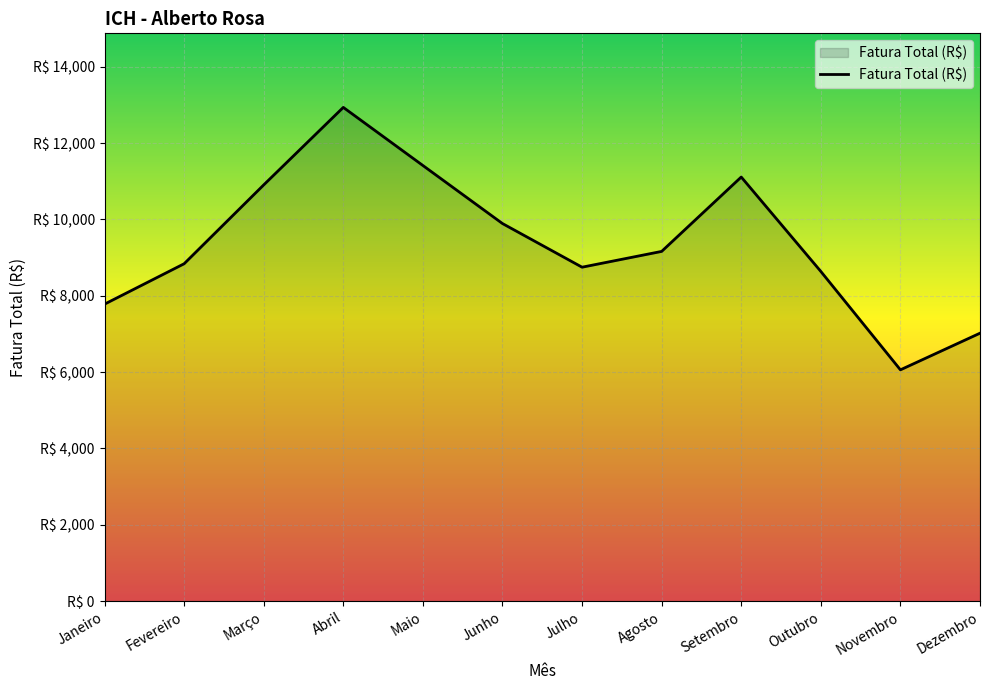

Does the chart display data point markers on the line(s)?

No